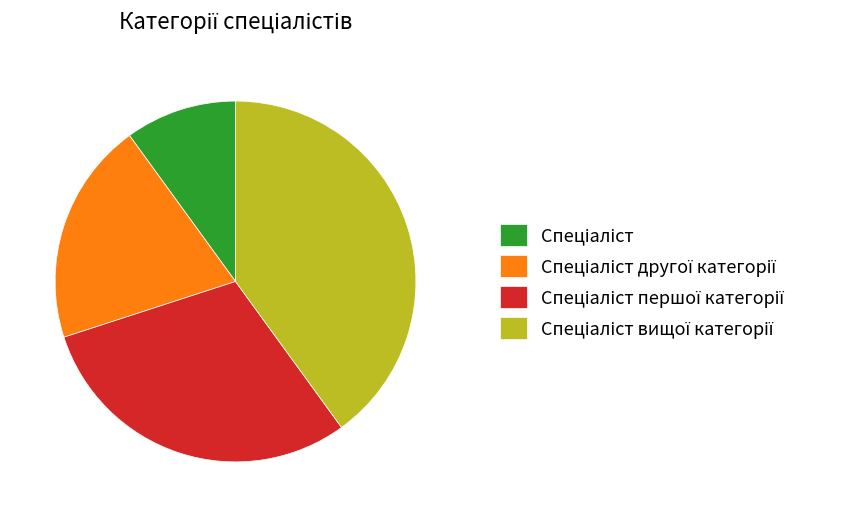

How many segments does this pie chart have?

4